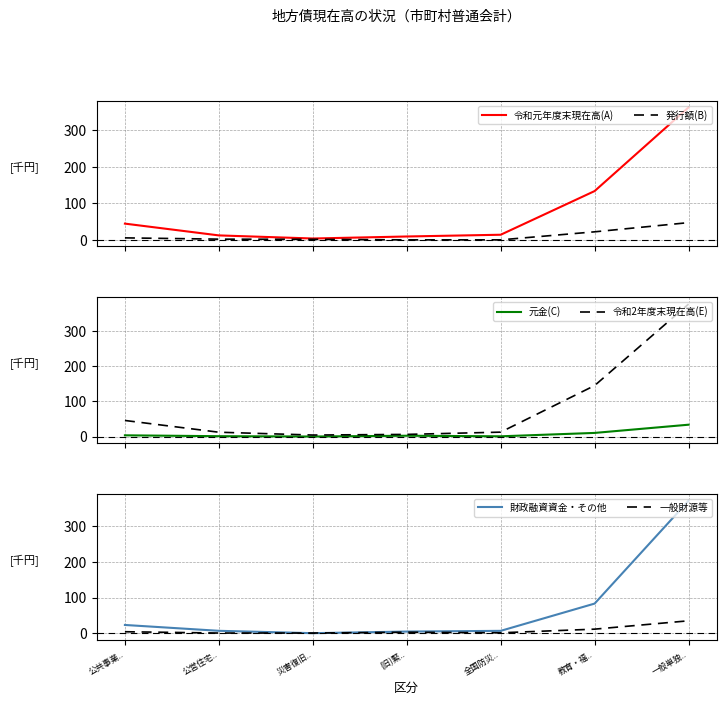

What is the label of the 3rd point from the right?

全国防災..